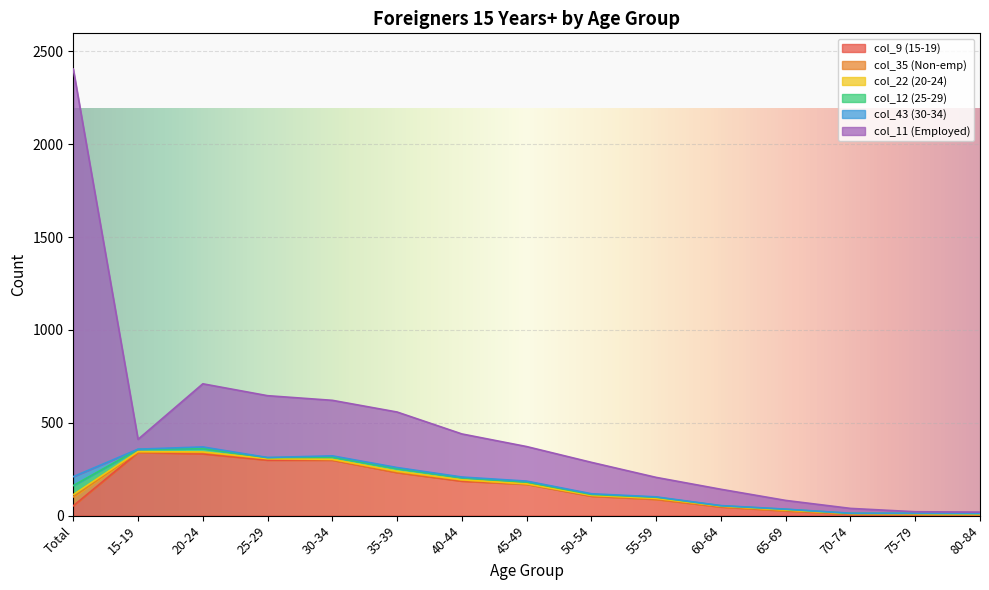

Reading left to right, transcribe all the data shown in this chart.

col_9 (15-19): Total=53	15-19=340	20-24=333	25-29=299	30-34=299	35-39=232	40-44=186	45-49=169	50-54=105	55-59=88	60-64=47	65-69=26	70-74=8	75-79=7	80-84=3
col_35 (Non-emp): Total=48	15-19=2	20-24=6	25-29=6	30-34=2	35-39=2	40-44=4	45-49=1	50-54=2	55-59=1	60-64=2	65-69=1	70-74=2	75-79=2	80-84=1
col_22 (20-24): Total=12	15-19=3	20-24=4	25-29=2	30-34=2	35-39=5	40-44=3	45-49=1	50-54=2	55-59=4	60-64=2	65-69=3	70-74=1	75-79=1	80-84=3
col_12 (25-29): Total=49	15-19=12	20-24=18	25-29=5	30-34=12	35-39=14	40-44=11	45-49=10	50-54=5	55-59=6	60-64=2	65-69=4	70-74=1	75-79=2	80-84=4
col_43 (30-34): Total=48	15-19=1	20-24=9	25-29=1	30-34=7	35-39=6	40-44=4	45-49=5	50-54=4	55-59=2	60-64=1	65-69=1	70-74=1	75-79=1	80-84=1
col_11 (Employed): Total=2195	15-19=53	20-24=340	25-29=333	30-34=299	35-39=299	40-44=232	45-49=186	50-54=169	55-59=105	60-64=88	65-69=47	70-74=26	75-79=8	80-84=7